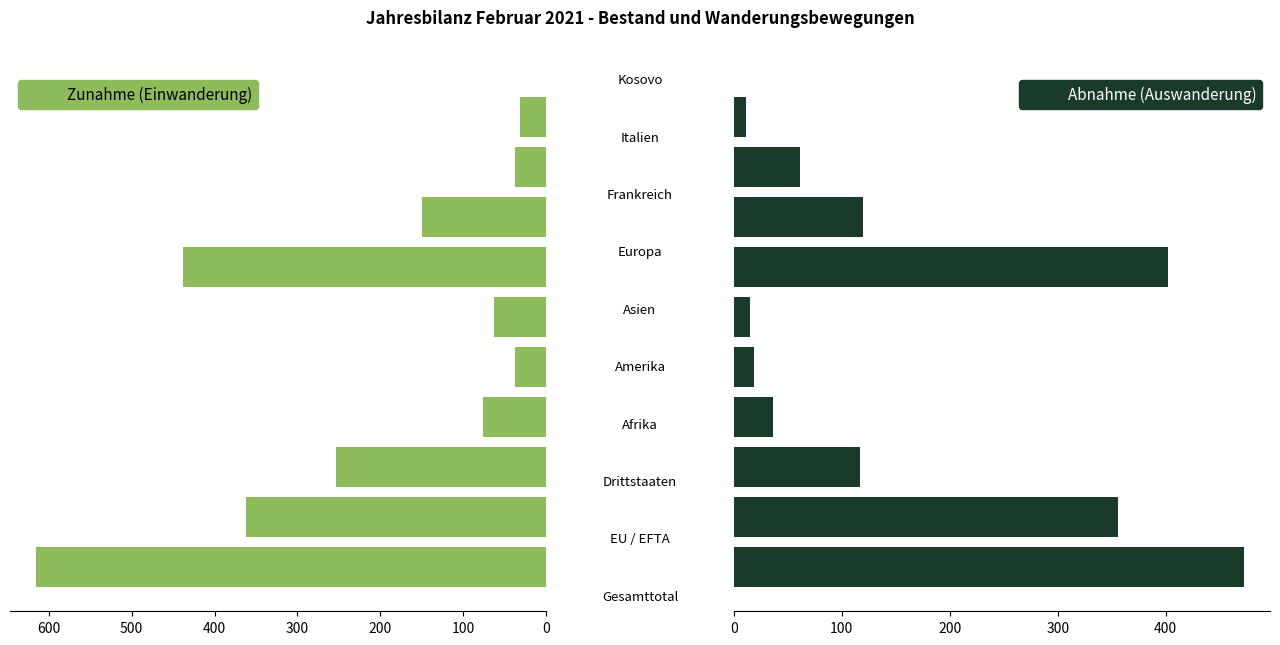

What is the maximum value for Zunahme (Einwanderung)?

616